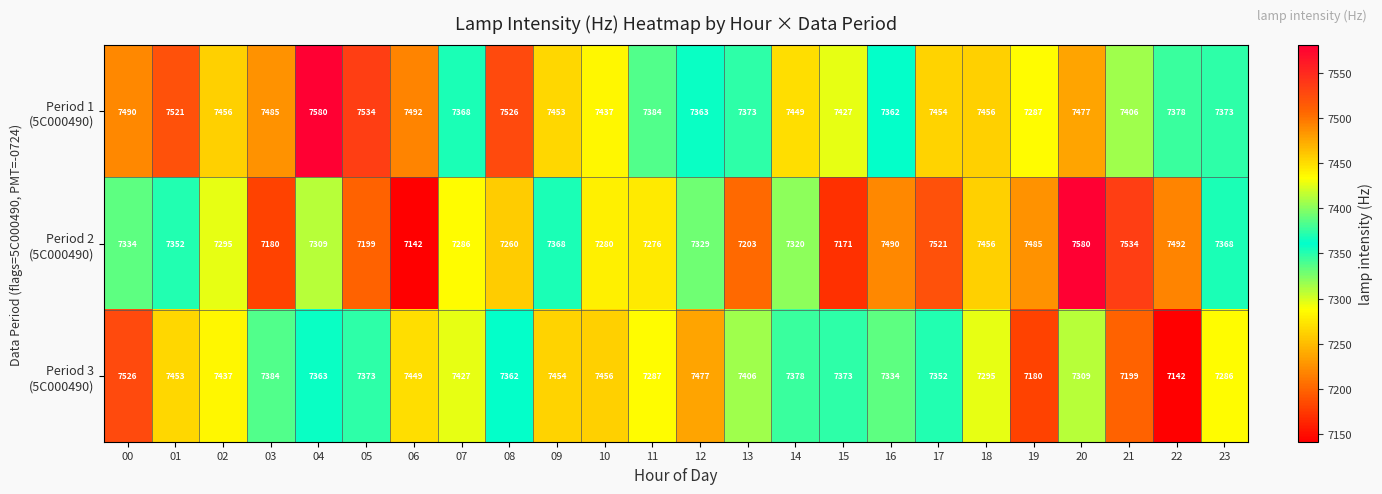

What is the difference between the highest and lowest values at 09?

86